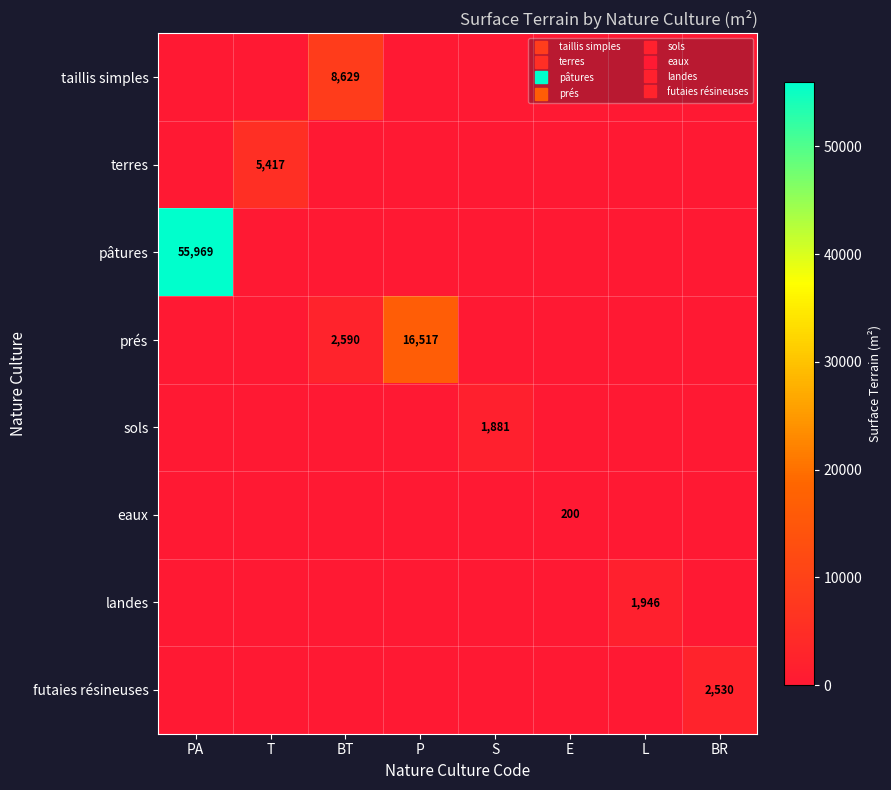

How many categories are shown in the chart?

8